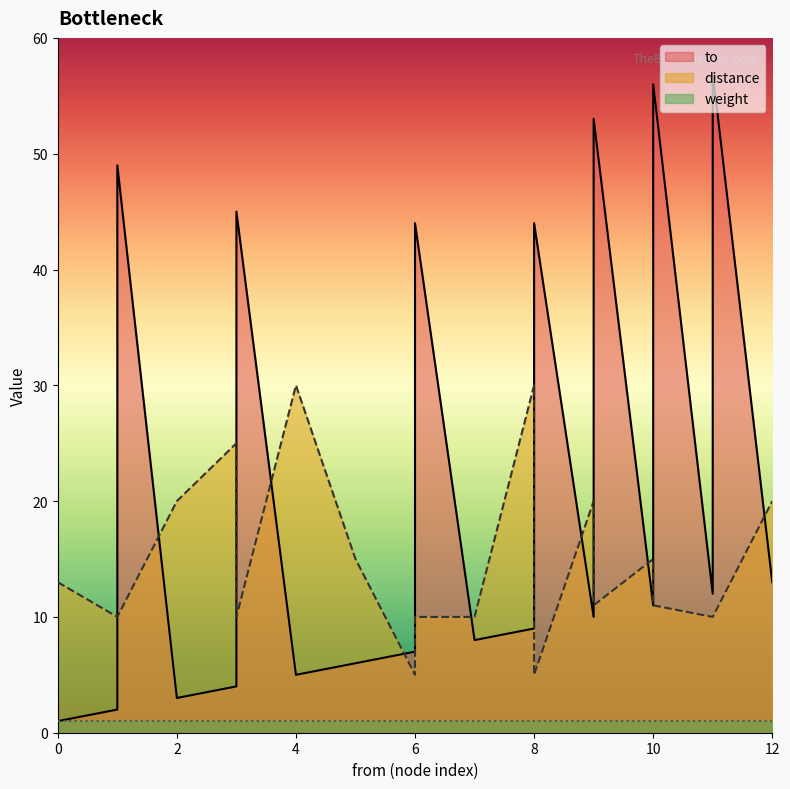

True or false: distance has a value of 14 at 9.

False